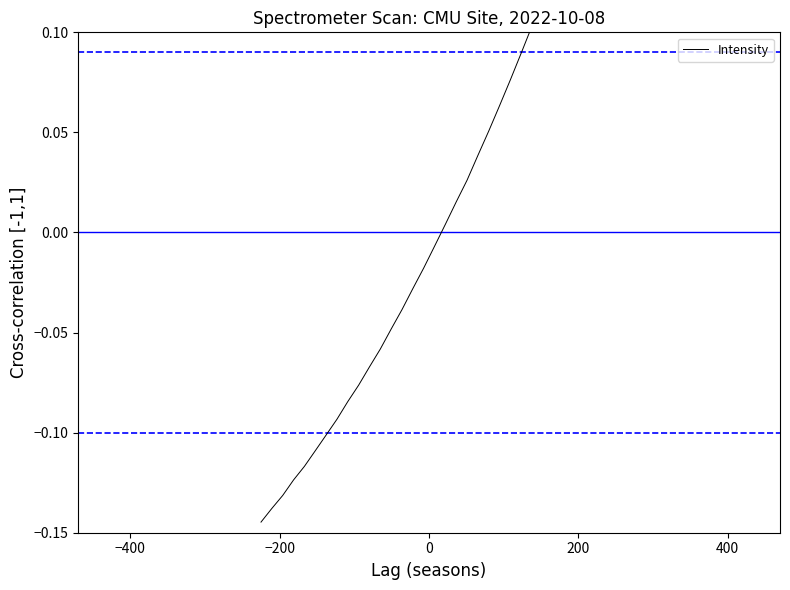

How many data points are less than 0?

17